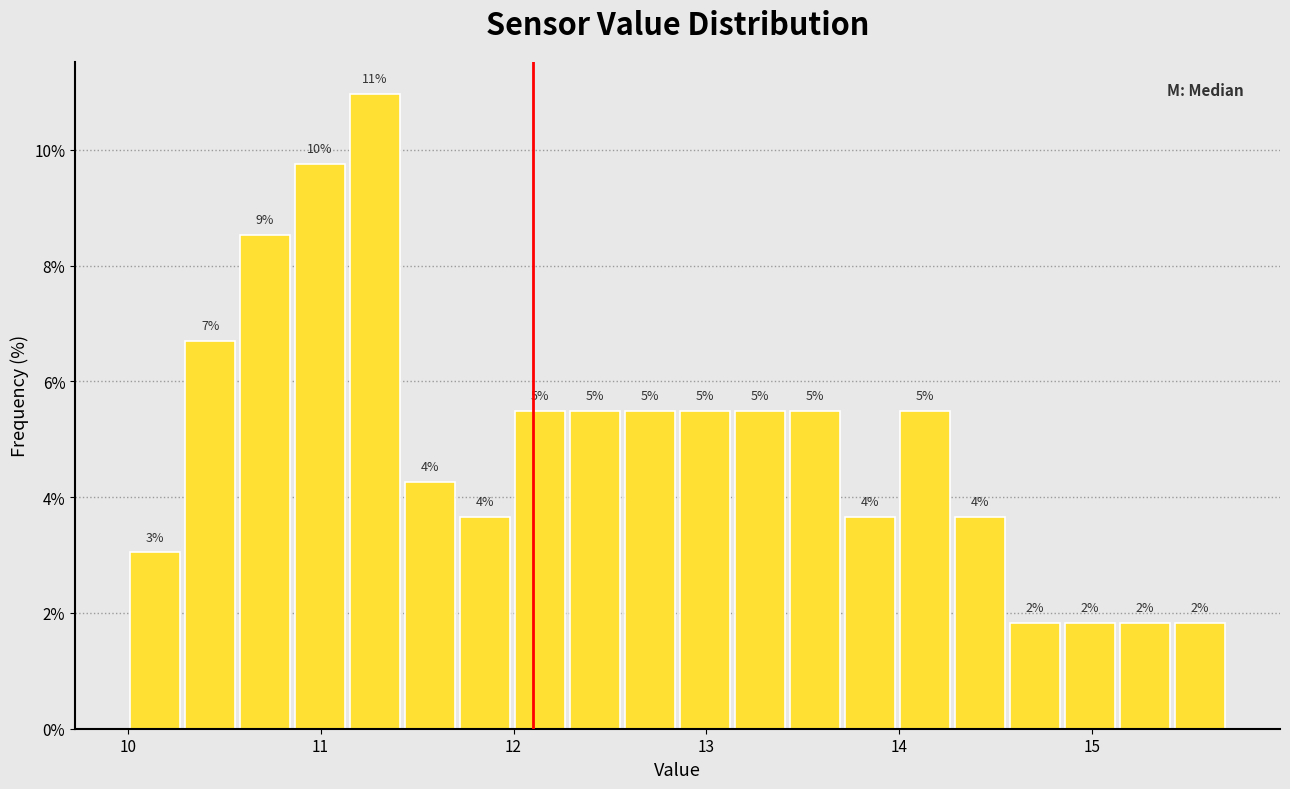

Around what value on the x-axis is the tallest bar? Give the approximate position of its centre, as read against the axis.

11.3